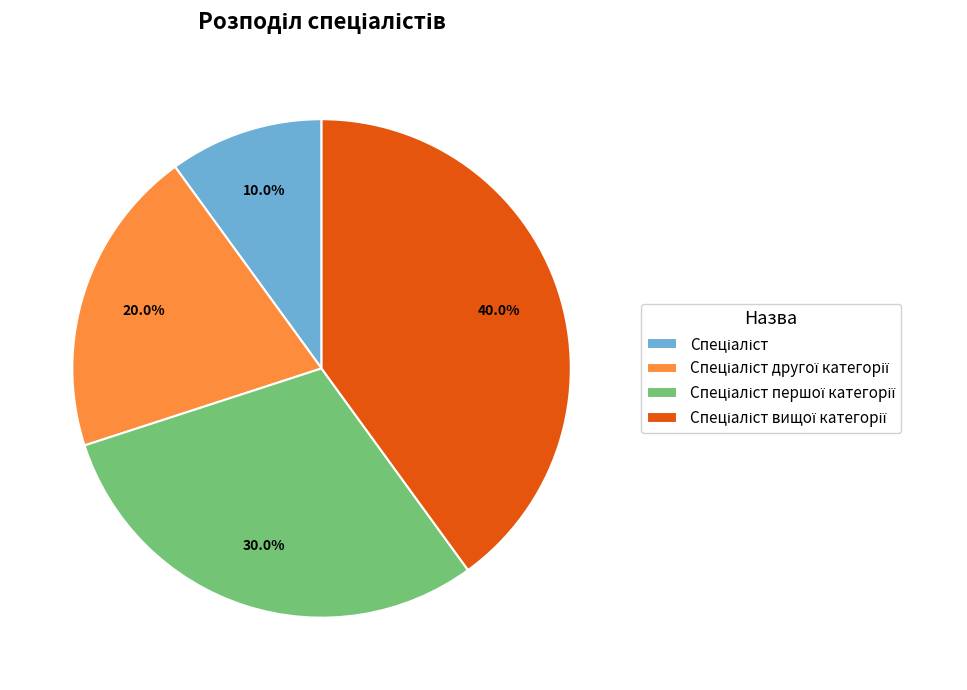

Does any single category account for the majority?

No